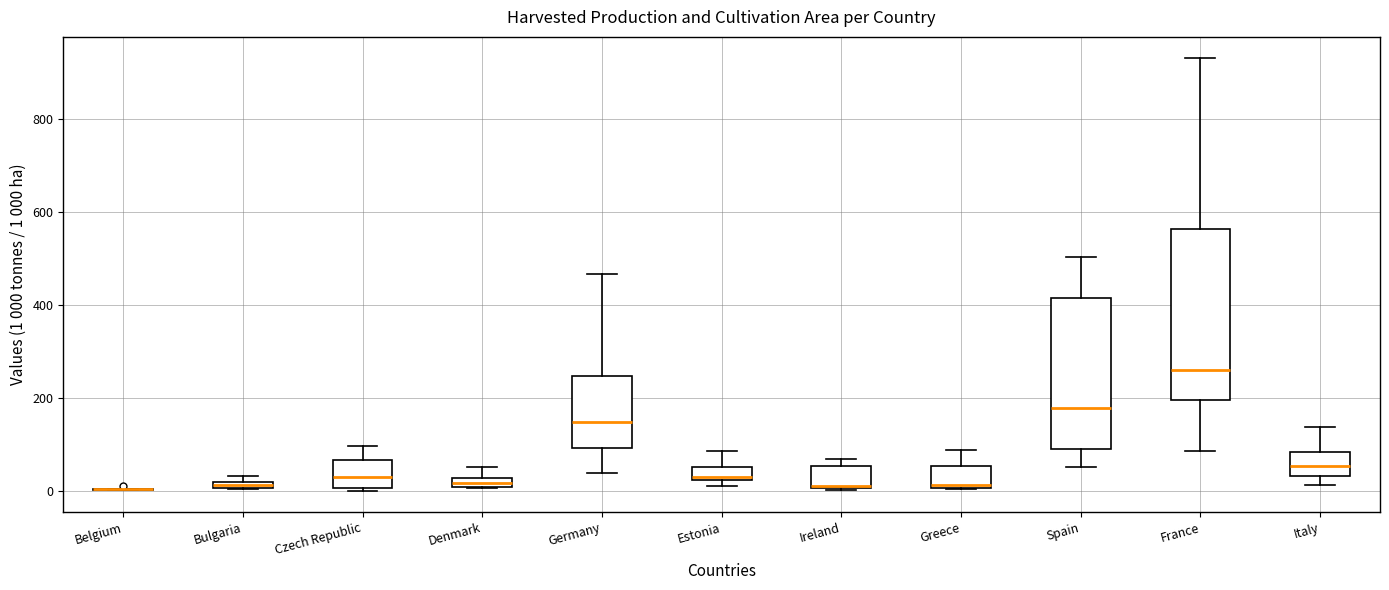

Comparing the boxes themselves (not the whiskers), which one is the tallest?

France